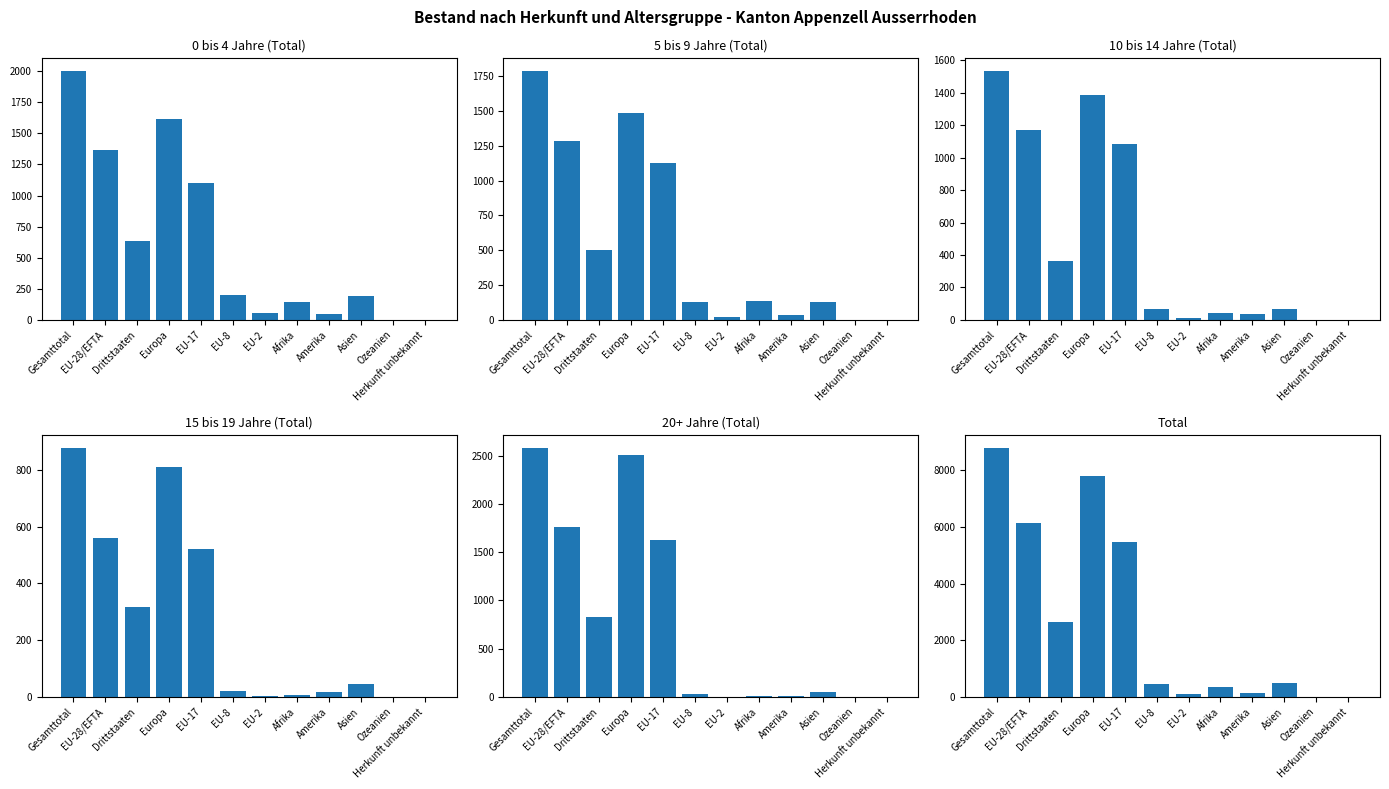

Which series has the largest total across all categories?

Total